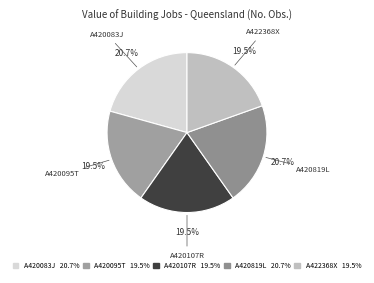

Is there a majority slice in this chart?

No